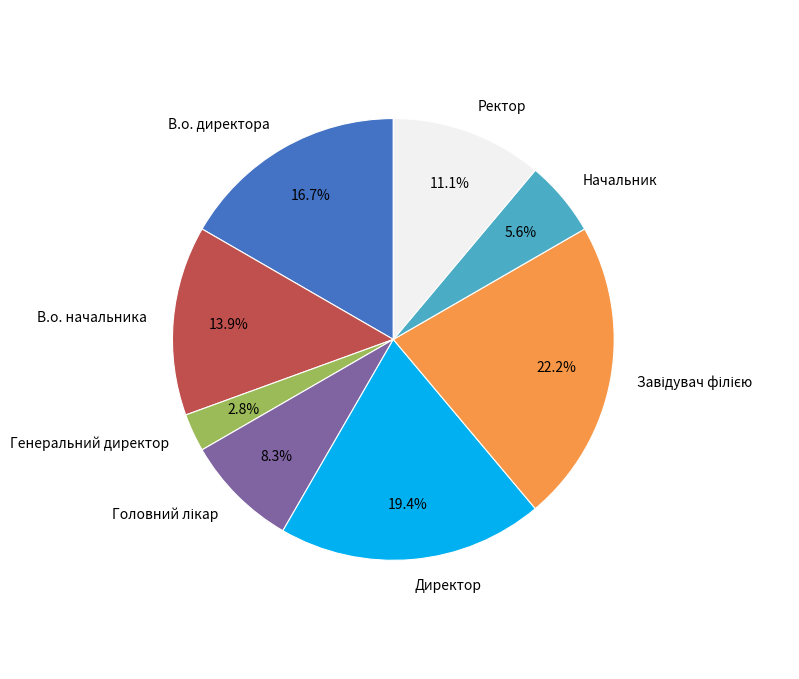

Which slice is the smallest?

Генеральний директор